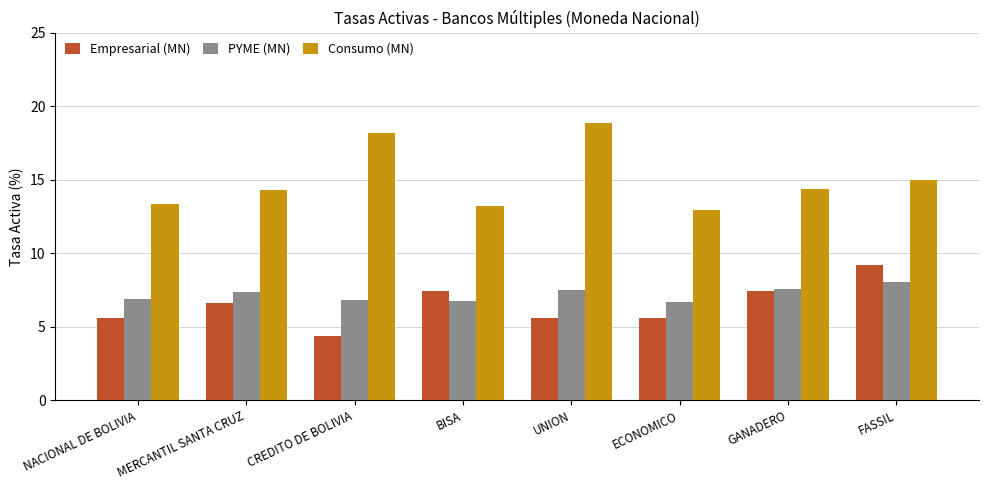

Between ECONOMICO and GANADERO, which series saw the biggest shift?

Empresarial (MN)